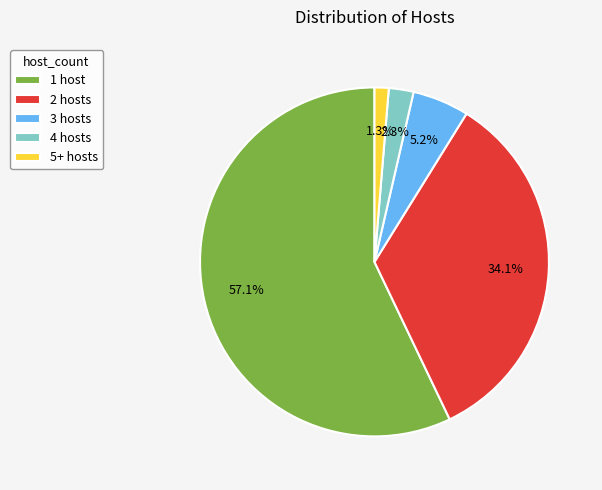

What is the smallest slice in the pie chart?

5+ hosts